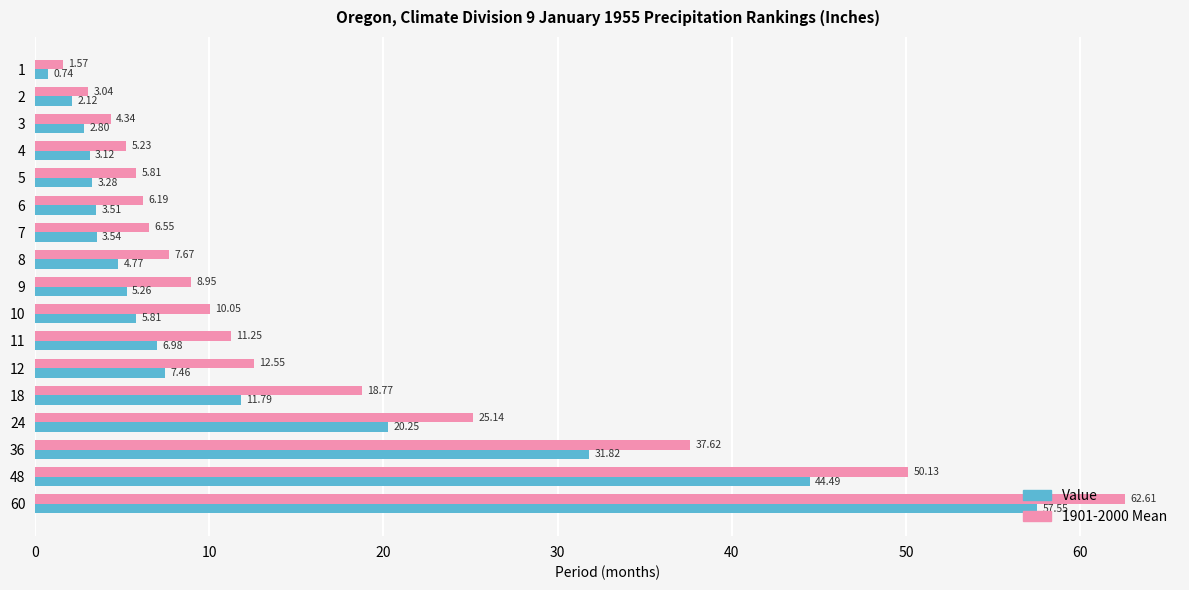

What is the sum of all 1901-2000 Mean values?

277.5